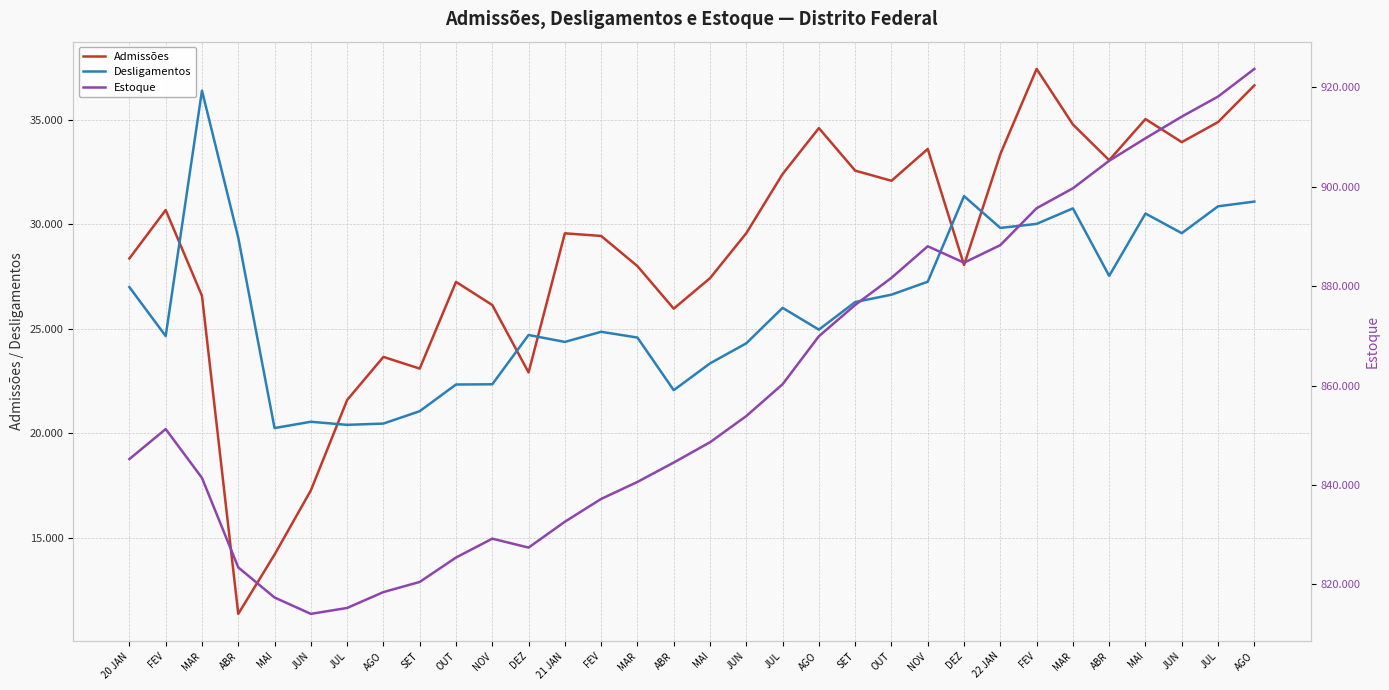

What is the label of the 17th point from the right?

ABR